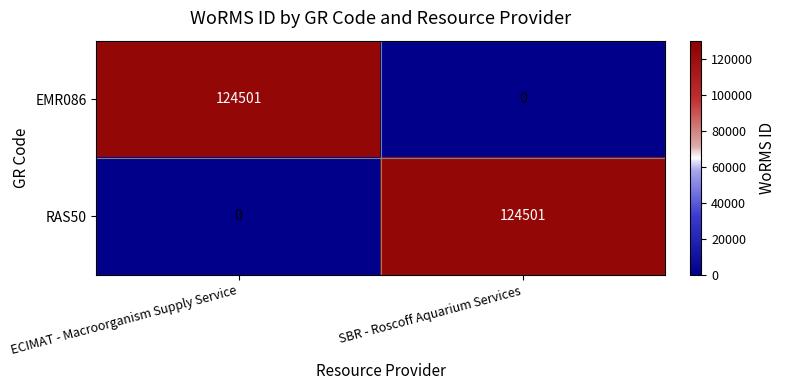

Where is EMR086 nearest to the value 62250?

SBR - Roscoff Aquarium Services